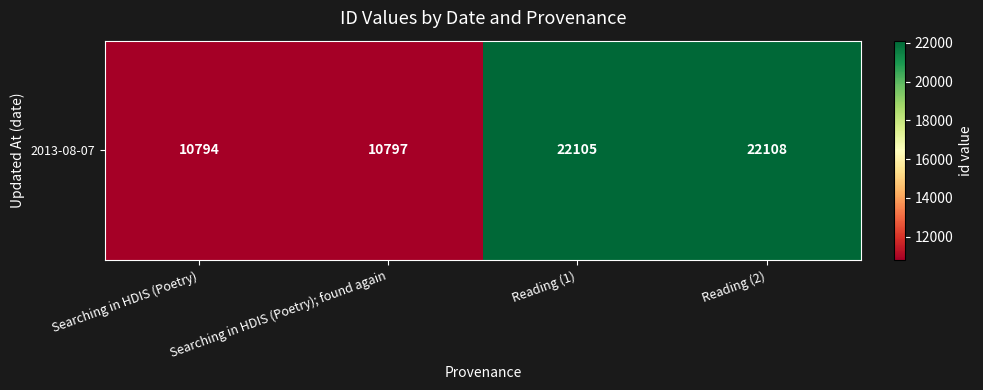

Rank the categories by value from highest to lowest.

Reading (2), Reading (1), Searching in HDIS (Poetry); found again, Searching in HDIS (Poetry)